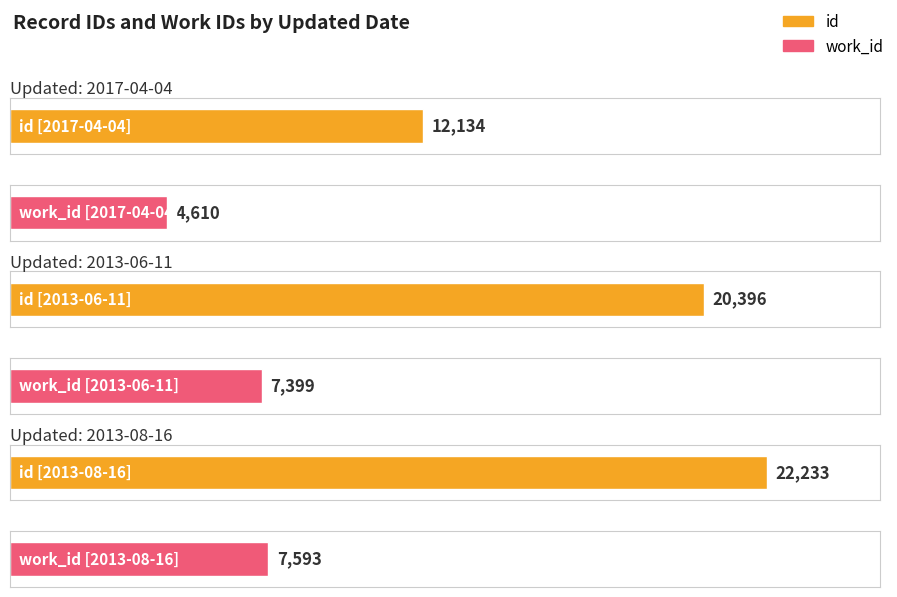

Is the value of id at 2017-04-04 greater than the value of work_id at 2017-04-04?

Yes